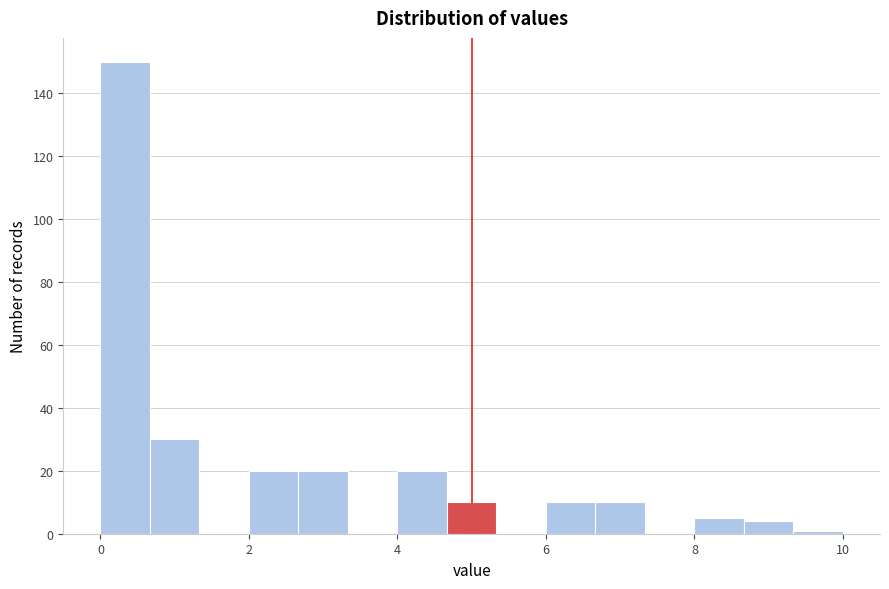

Around what value on the x-axis is the tallest bar? Give the approximate position of its centre, as read against the axis.

0.4